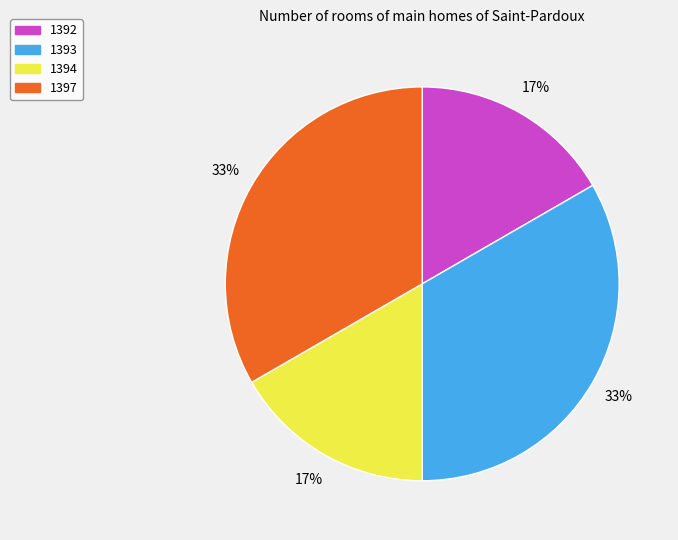

To the nearest percent, what is the average slice percentage?

25%